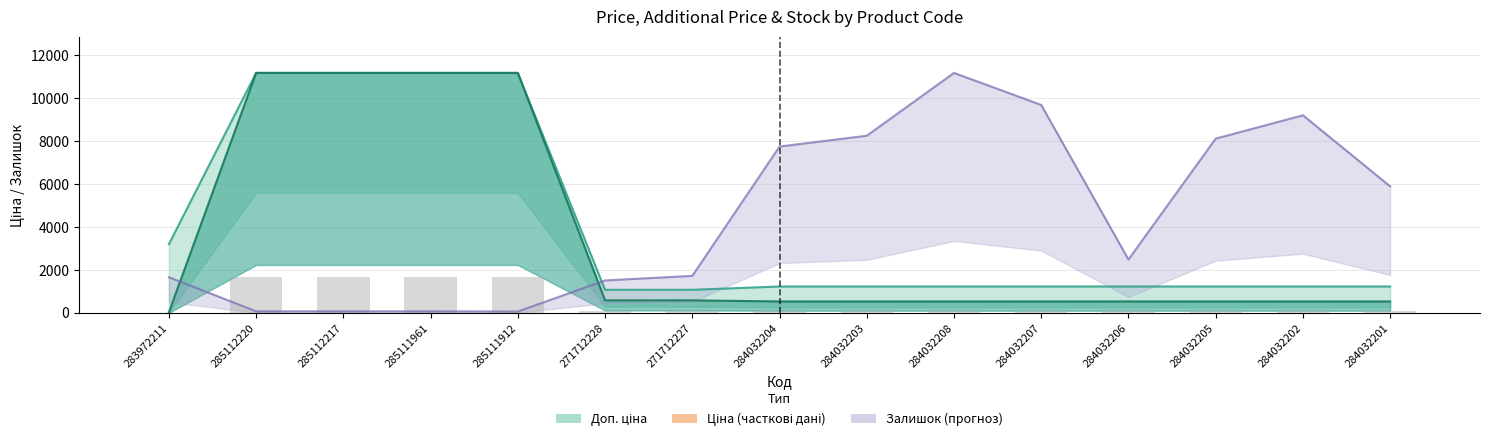

Which series has the largest range (max minus min)?

Ціна